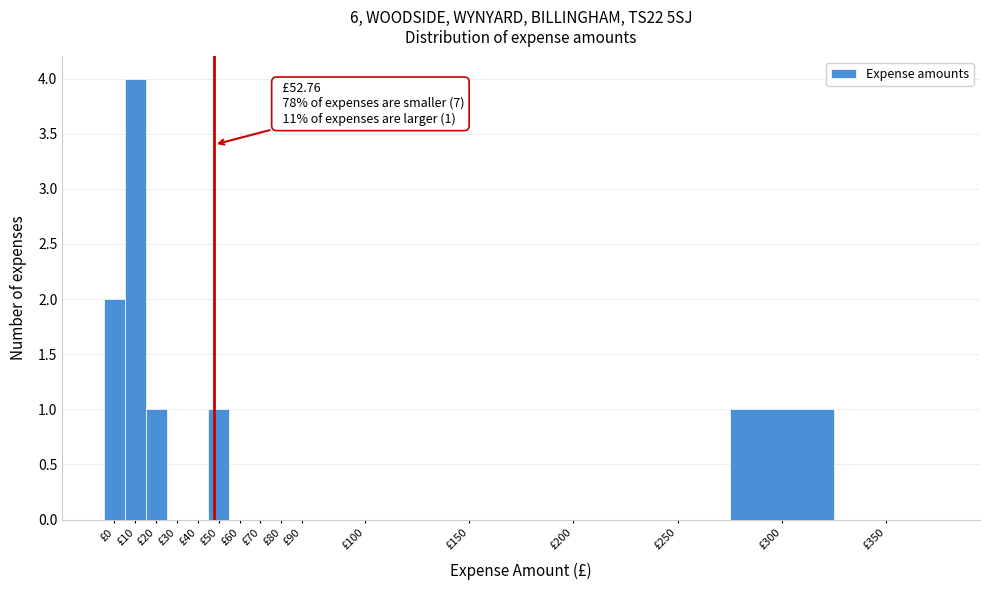

Reading right to left, list all the values displayed in this chart.

£350=0	£300=1	£250=0	£200=0	£150=0	£100=0	£90=0	£80=0	£70=0	£60=0	£50=1	£40=0	£30=0	£20=1	£10=4	£0=2